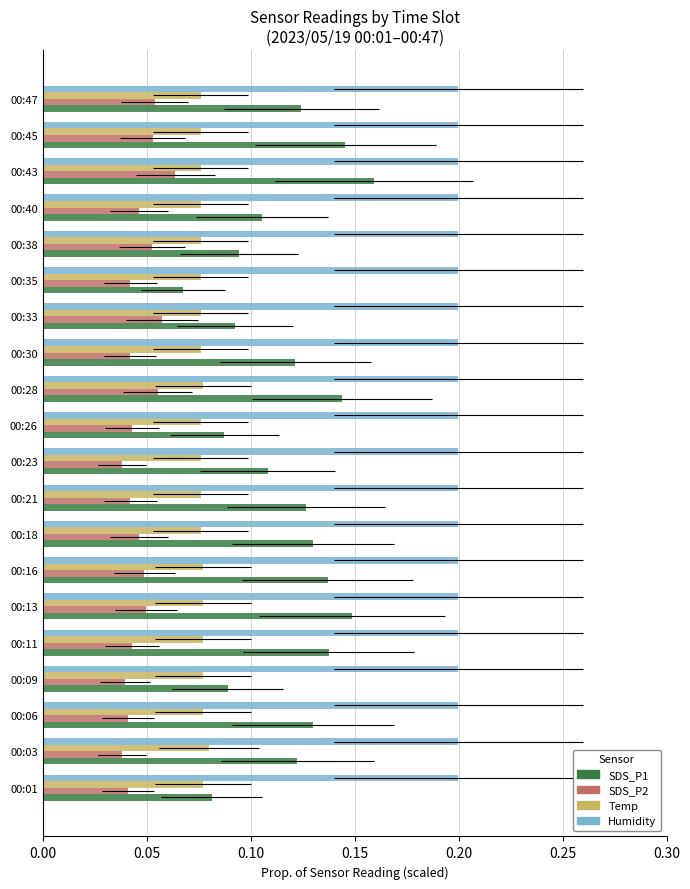

List the series in order of their overall mean, highest first.

Humidity, SDS_P1, Temp, SDS_P2